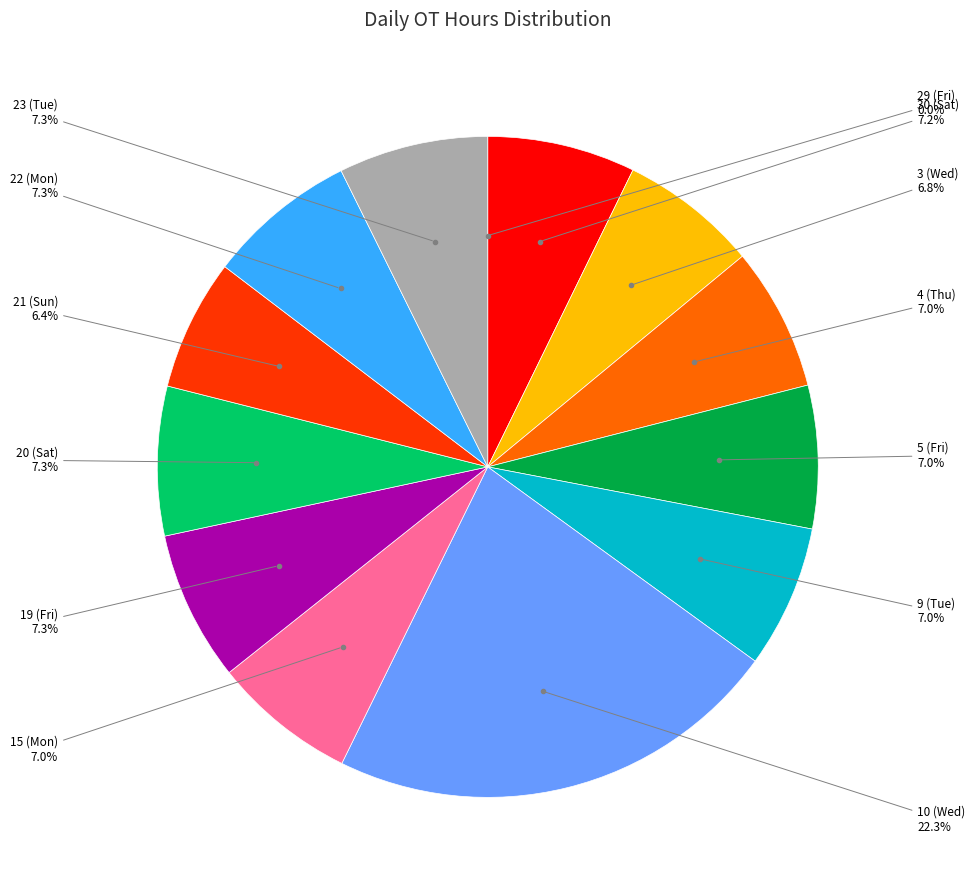

Does any single category account for the majority?

No